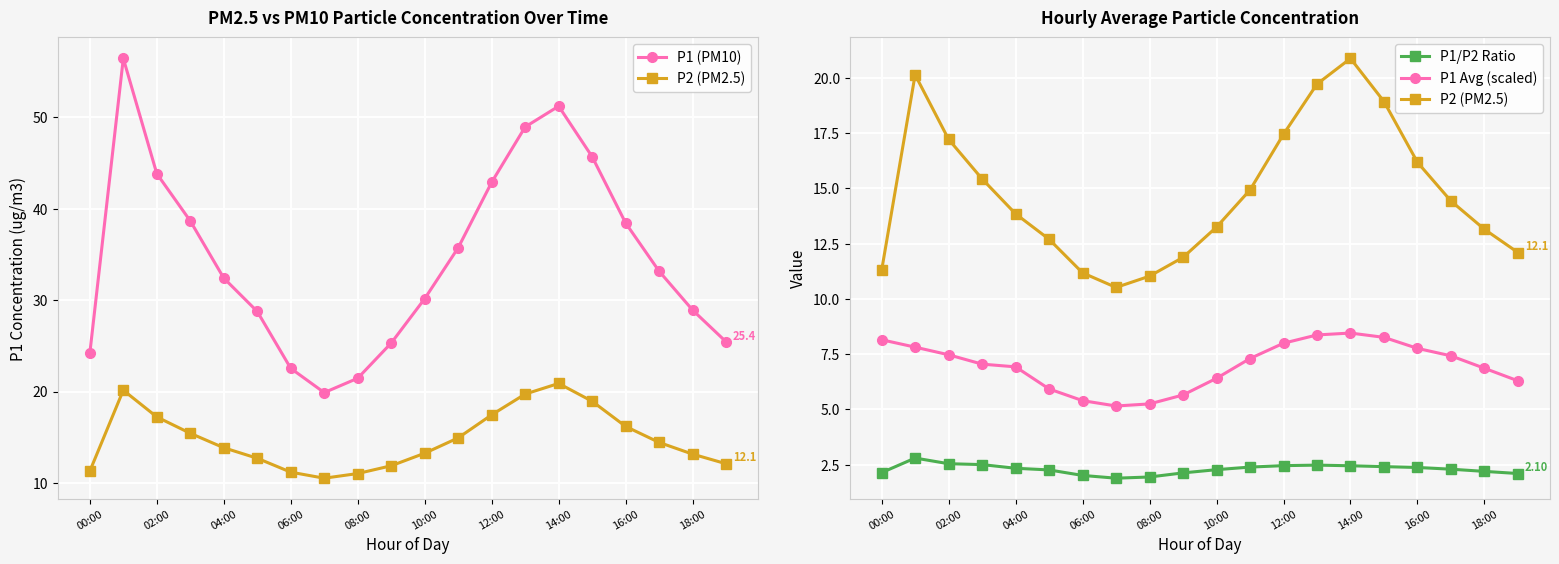

What is the difference between the second highest and minimum values in the P1/P2 Ratio series?

0.7